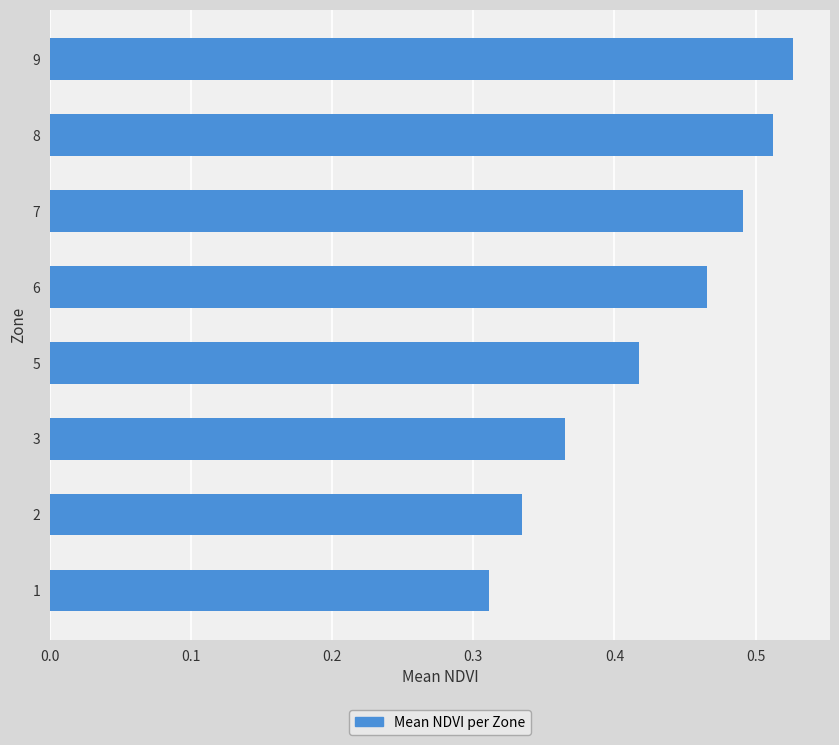

Are the bars horizontal?

Yes